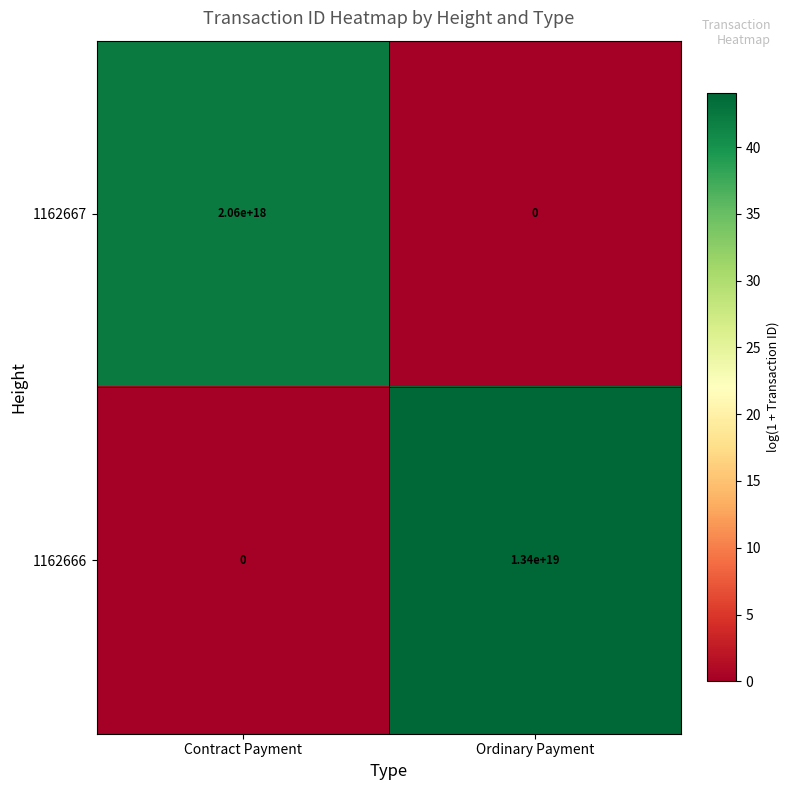

The value of 1162666 at Contract Payment is 0. True or false?

True